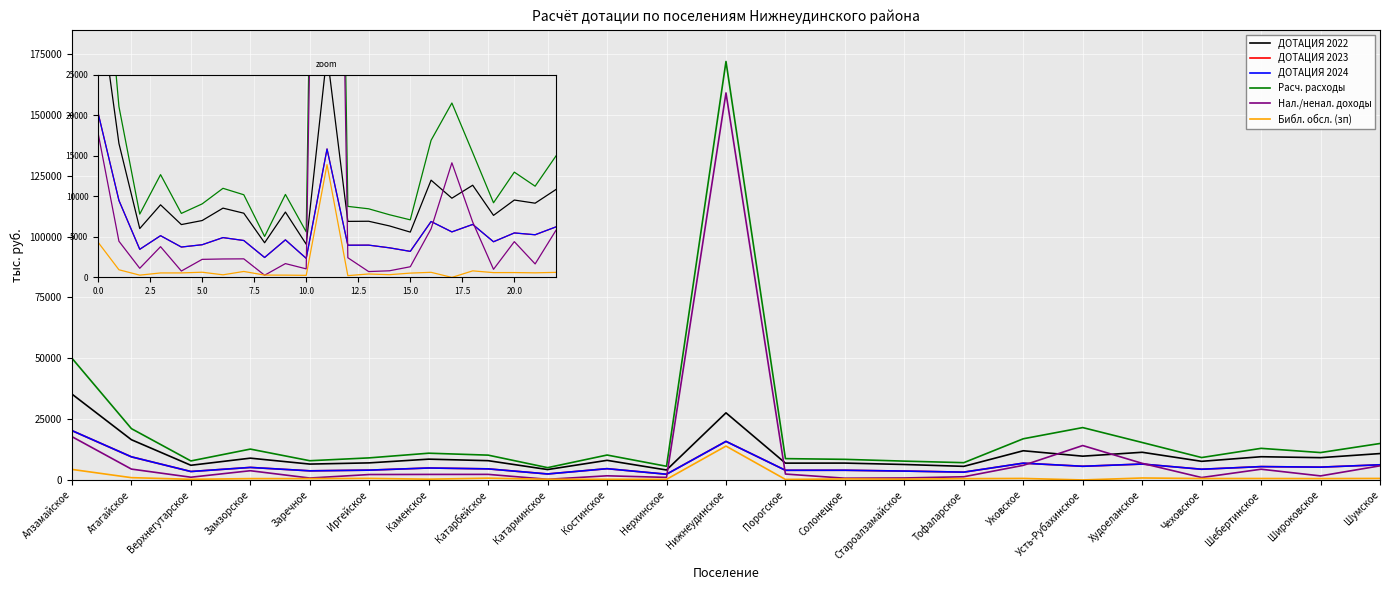

Read the ДОТАЦИЯ 2022 value at Верхнегутарское.

6030.1